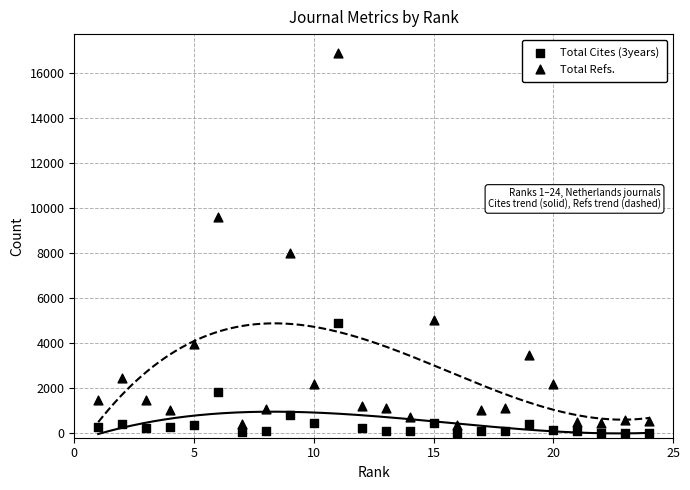

Count the number of points in this scatter plot.

48